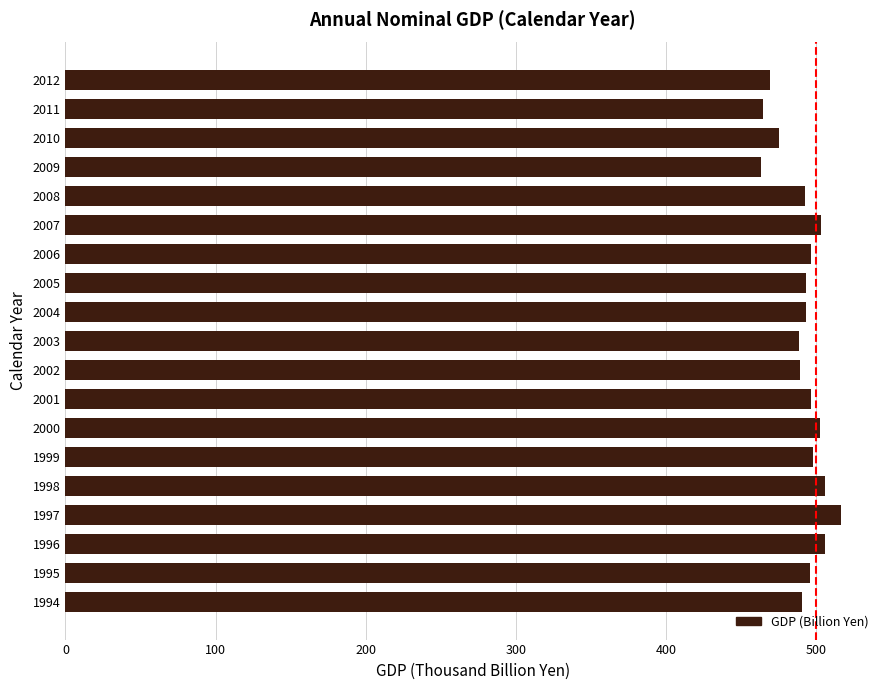

What is the smallest value displayed?

463252.7